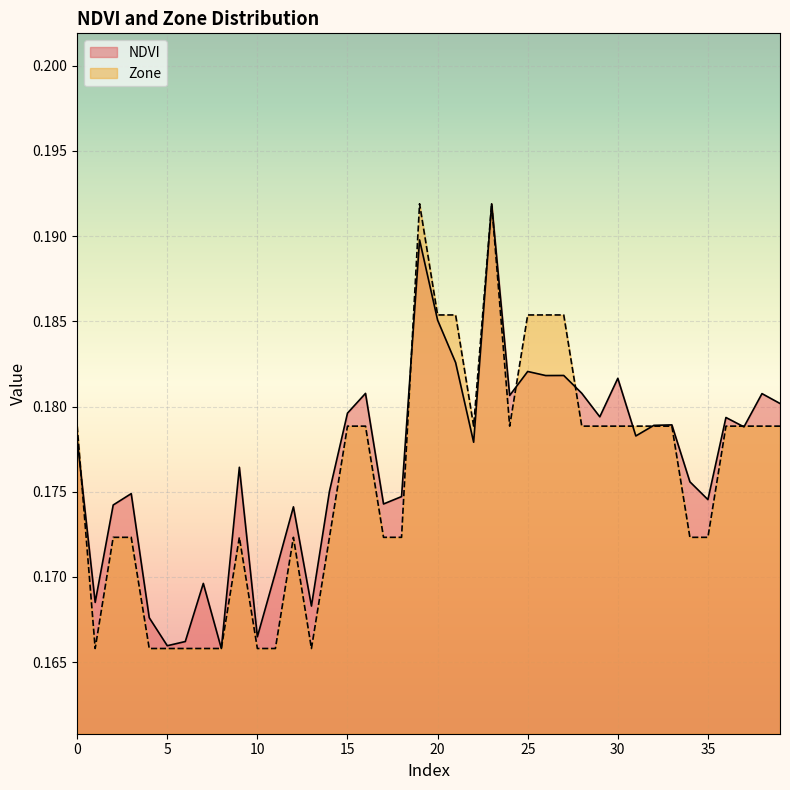

Is the value of NDVI at 31 greater than the value of Zone at 5?

Yes